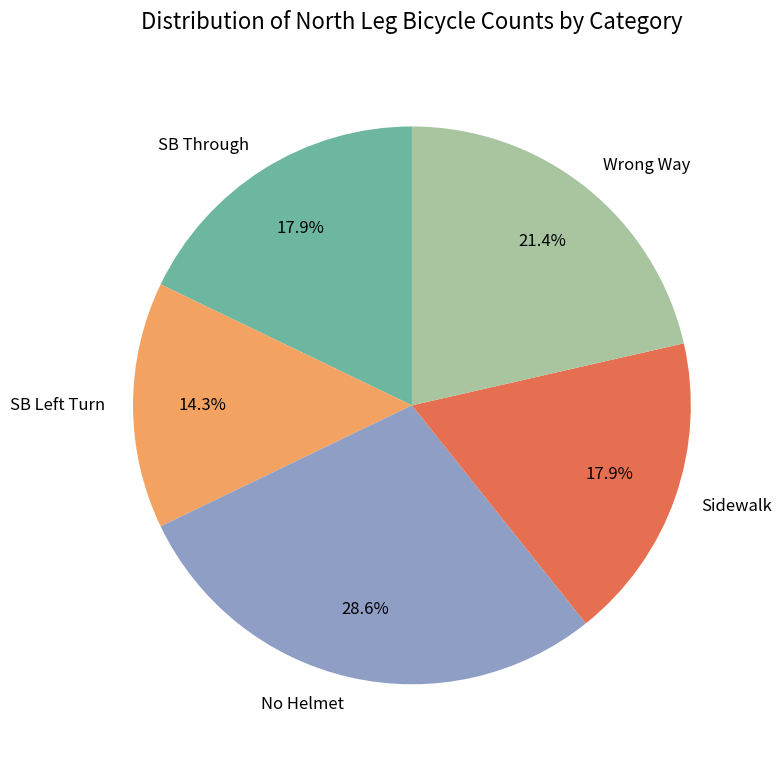

Which slice is the largest?

No Helmet